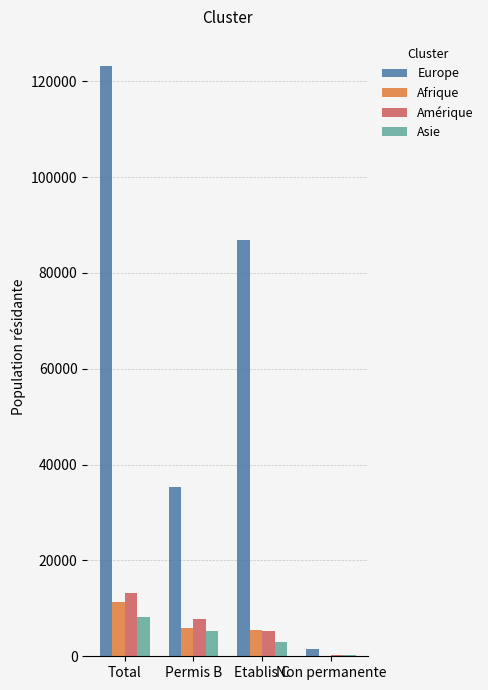

How many groups of bars are there?

4